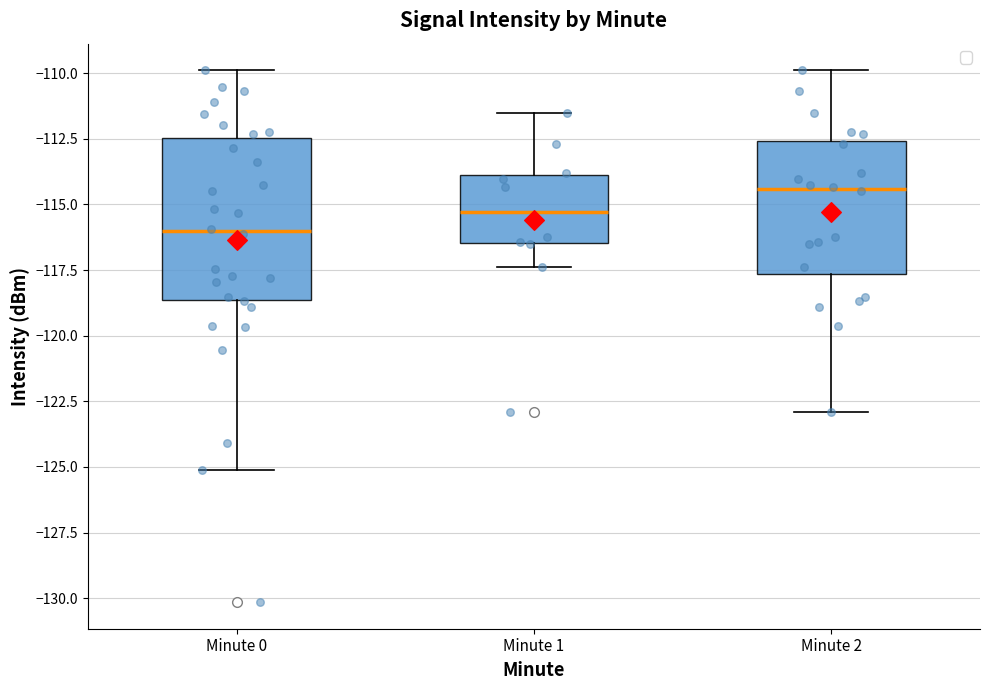

Where does the median line of the box for Minute 1 sit on the y-axis? The values are not printed on the chart, so give them approximately, as read against the axis.

-115.5